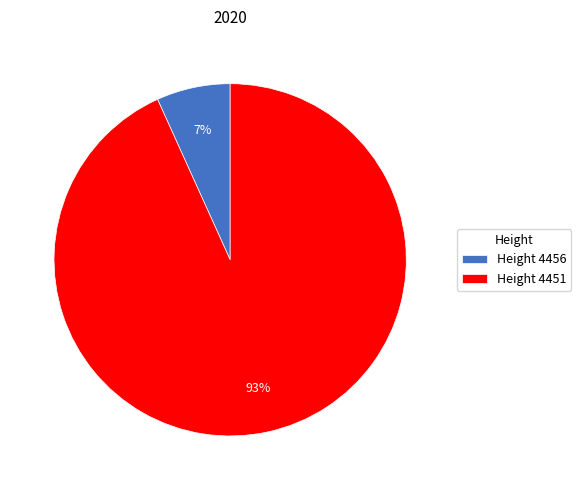

True or false: Height 4451 accounts for 93% of the total.

True